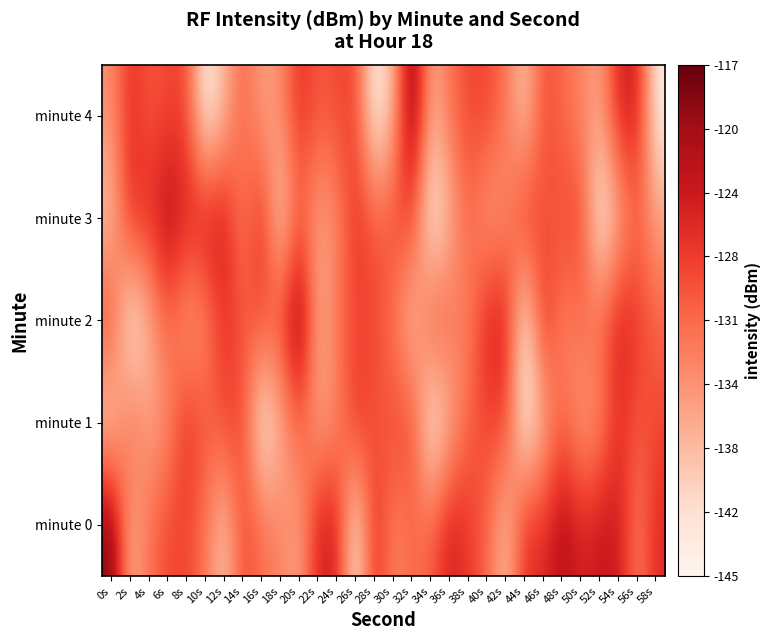

Reading right to left, list all the values displayed in this chart.

minute 0: 58s=-125.7	56s=-132.9	54s=-124.1	52s=-123.5	50s=-125.2	48s=-121.7	46s=-126.1	44s=-125.9	42s=-138.9	40s=-130.5	38s=-127.3	36s=-124.3	34s=-130.4	32s=-131.0	30s=-133.4	28s=-125.6	26s=-143.2	24s=-124.7	22s=-124.8	20s=-136.1	18s=-133.2	16s=-131.0	14s=-128.5	12s=-139.3	10s=-131.9	8s=-128.1	6s=-128.4	4s=-131.6	2s=-137.2	0s=-118.0
minute 1: 58s=-128.4	56s=-129.7	54s=-126.2	52s=-134.1	50s=-135.9	48s=-130.4	46s=-137.8	44s=-144.1	42s=-128.1	40s=-128.4	38s=-130.4	36s=-137.8	34s=-144.1	32s=-128.1	30s=-128.4	28s=-129.7	26s=-126.2	24s=-134.1	22s=-135.9	20s=-130.4	18s=-137.8	16s=-144.1	14s=-128.1	12s=-128.4	10s=-129.7	8s=-126.2	6s=-134.1	4s=-135.9	2s=-130.4	0s=-141.0
minute 2: 58s=-130.5	56s=-127.3	54s=-124.3	52s=-130.4	50s=-131.0	48s=-133.4	46s=-125.6	44s=-143.2	42s=-124.7	40s=-124.8	38s=-133.2	36s=-131.0	34s=-128.5	32s=-139.3	30s=-131.9	28s=-128.1	26s=-128.4	24s=-131.6	22s=-137.2	20s=-118.0	18s=-128.1	16s=-128.4	14s=-129.7	12s=-126.2	10s=-134.1	8s=-135.9	6s=-130.4	4s=-137.8	2s=-144.1	0s=-128.1
minute 3: 58s=-135.9	56s=-130.4	54s=-137.8	52s=-144.1	50s=-128.1	48s=-128.4	46s=-129.7	44s=-126.2	42s=-134.1	40s=-135.9	38s=-130.4	36s=-137.8	34s=-144.1	32s=-128.1	30s=-128.4	28s=-129.7	26s=-126.2	24s=-134.1	22s=-135.9	20s=-130.4	18s=-141.0	16s=-125.7	14s=-132.9	12s=-124.1	10s=-123.5	8s=-125.2	6s=-121.7	4s=-126.1	2s=-125.9	0s=-138.9
minute 4: 58s=-143.2	56s=-124.7	54s=-124.8	52s=-136.1	50s=-133.2	48s=-131.0	46s=-128.5	44s=-139.3	42s=-131.9	40s=-128.1	38s=-128.4	36s=-131.6	34s=-137.2	32s=-118.0	30s=-137.8	28s=-144.1	26s=-128.1	24s=-128.4	22s=-129.7	20s=-126.2	18s=-134.1	16s=-135.9	14s=-130.4	12s=-137.8	10s=-144.1	8s=-128.1	6s=-128.4	4s=-129.7	2s=-126.2	0s=-134.1